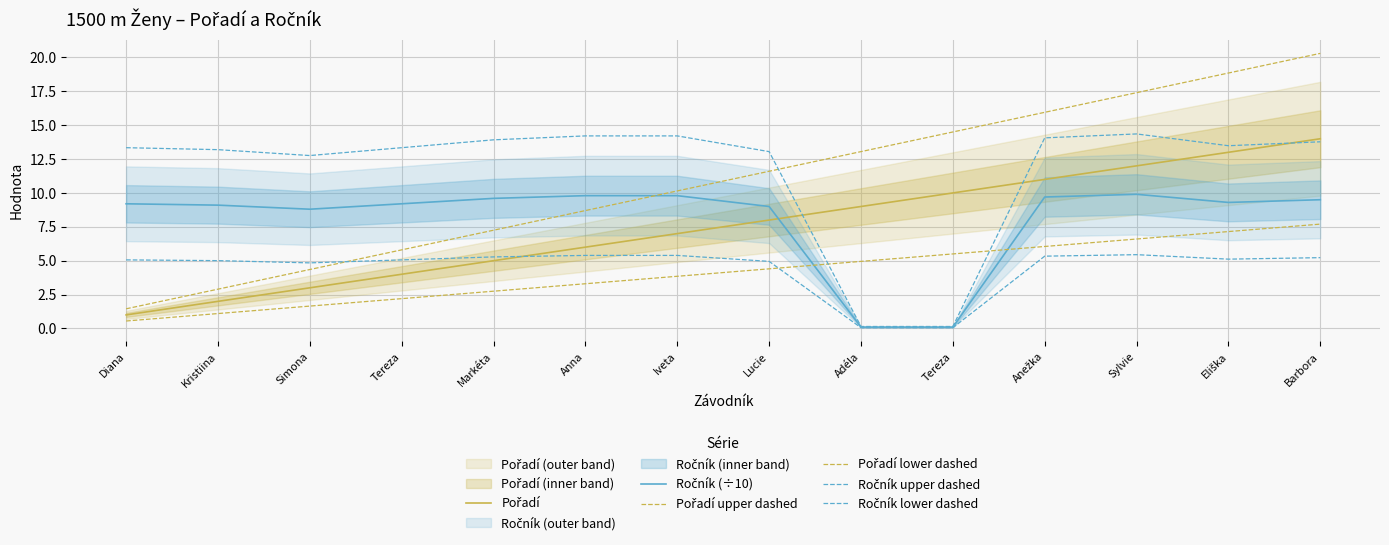

Between Markéta and Anežka, which is larger?

Anežka